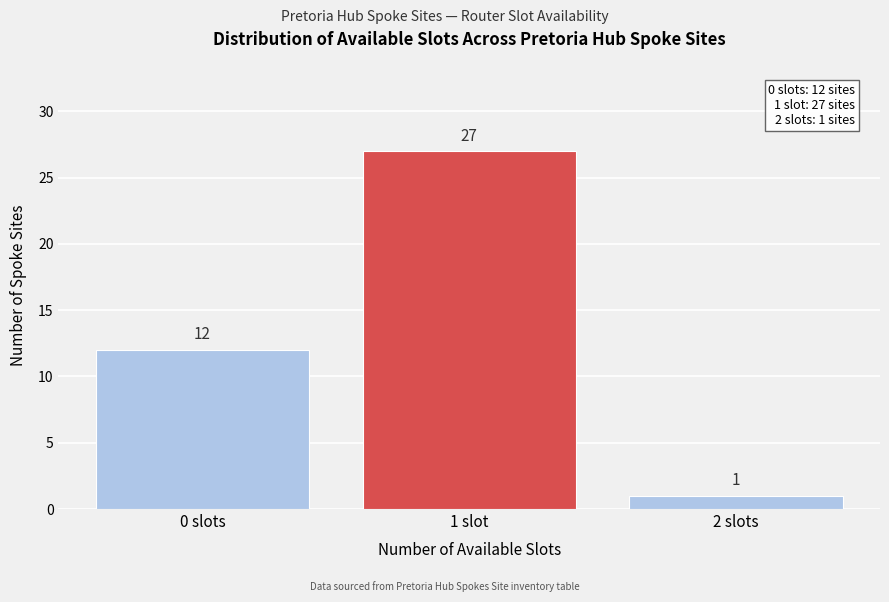

Reading right to left, transcribe all the data shown in this chart.

1	27	12